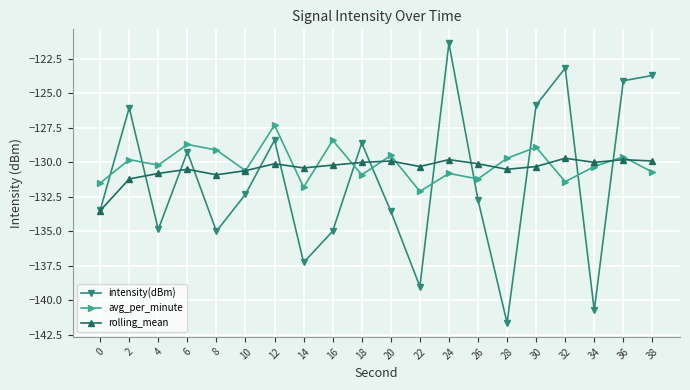

What is the total value across all series at 14?

-399.5